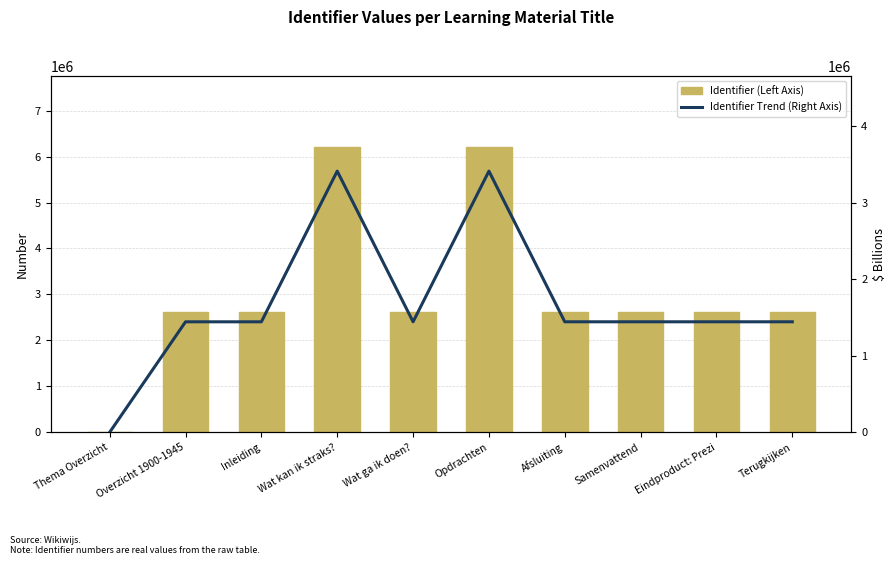

How many values in the Identifier (Left Axis) series exceed 2622604?

4